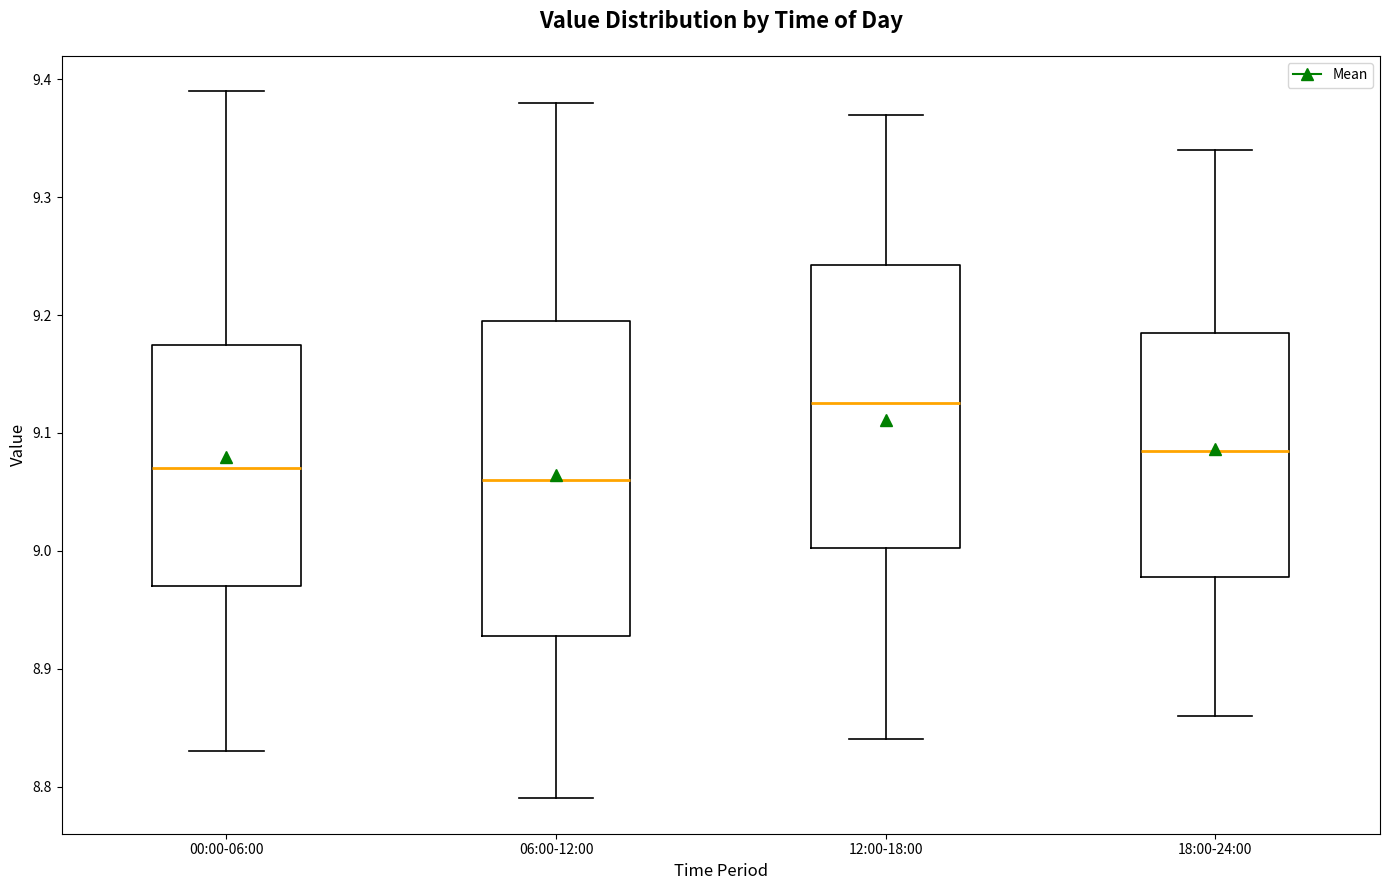

Comparing the boxes themselves (not the whiskers), which one is the tallest?

06:00-12:00